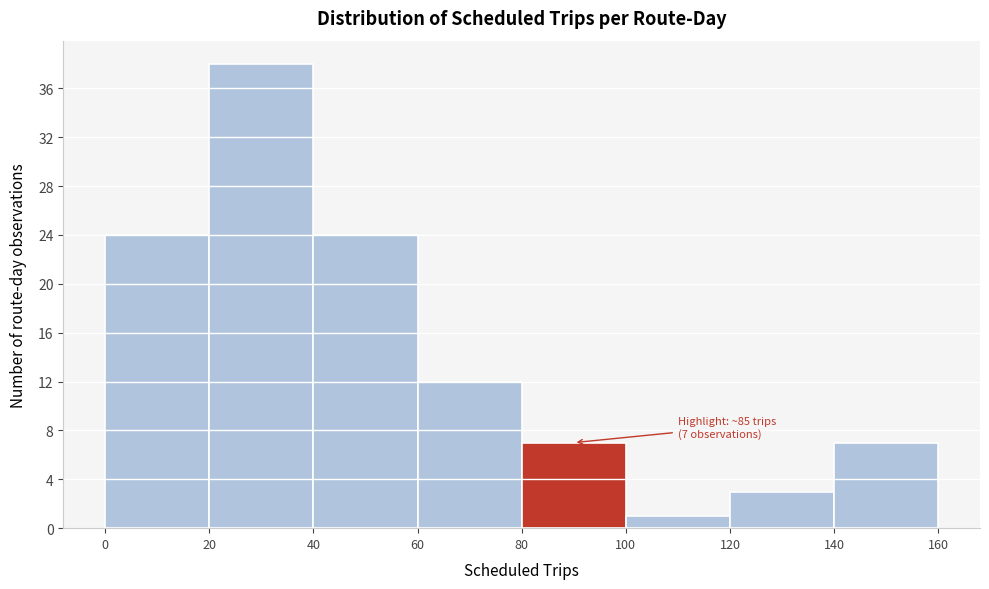

Over which range of the x-axis is the bar tallest?

20 to 40